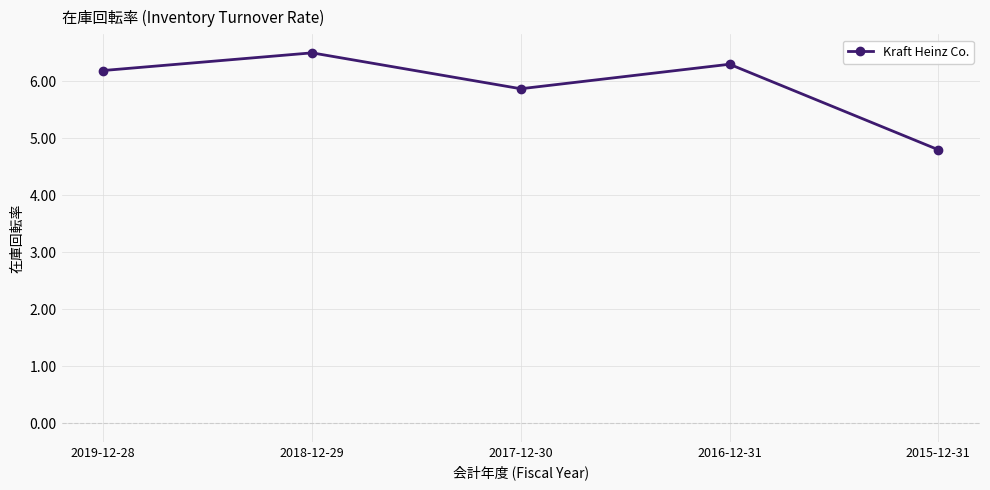

Reading left to right, what are all the values shown in this chart?

2019-12-28=6.2	2018-12-29=6.5	2017-12-30=5.9	2016-12-31=6.3	2015-12-31=4.8